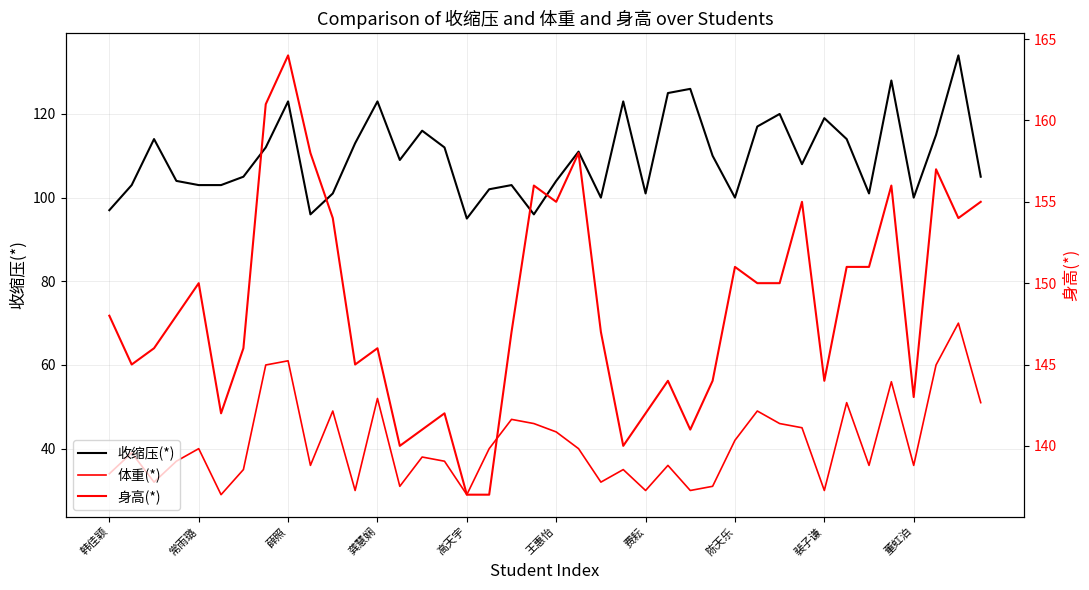

How many lines are shown in the chart?

3